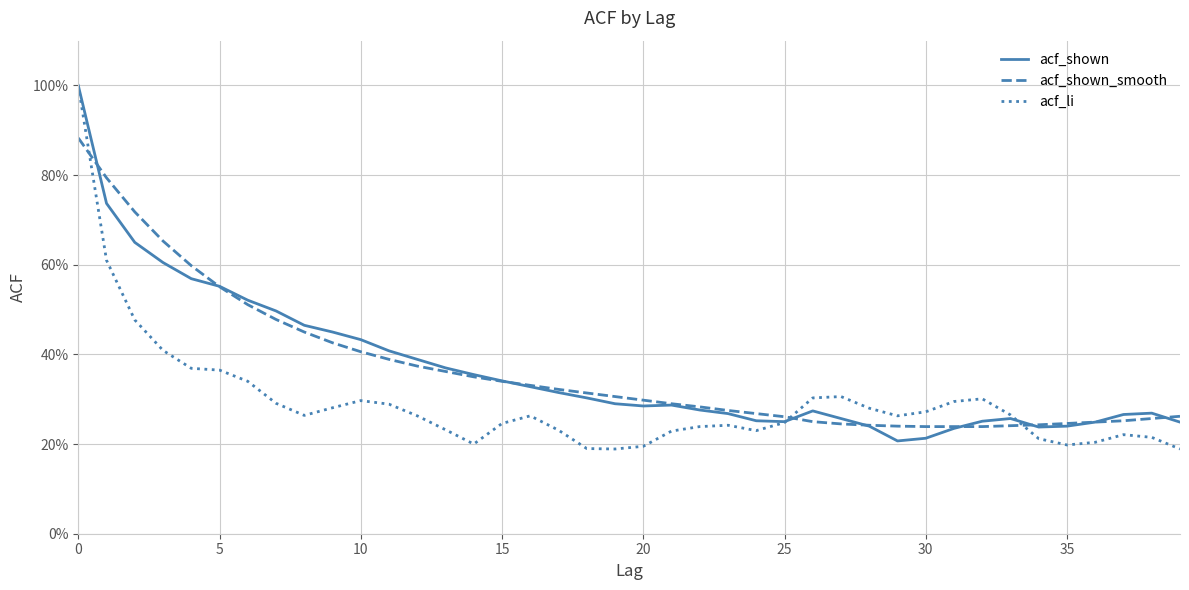

Is this an area chart (filled region under the line)?

No